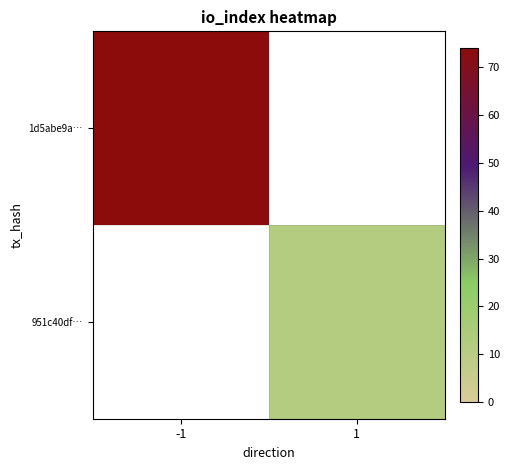

List the series in order of their overall mean, highest first.

1d5abe9a…, 951c40df…